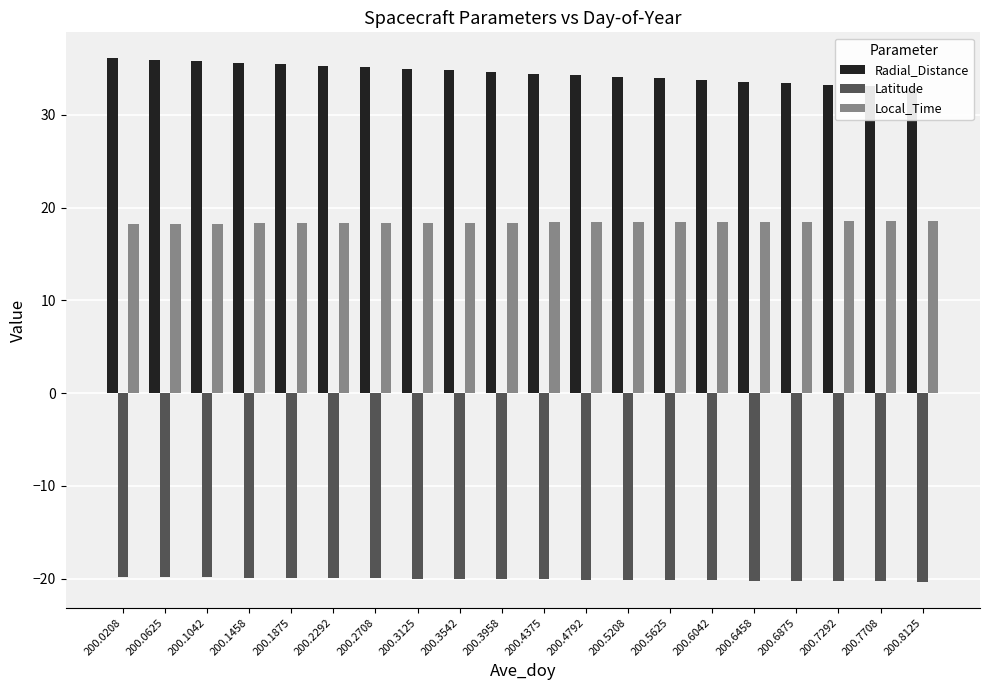

Reading left to right, transcribe all the data shown in this chart.

Radial_Distance: 200.0208=36.1	200.0625=35.9	200.1042=35.8	200.1458=35.6	200.1875=35.4	200.2292=35.3	200.2708=35.1	200.3125=35.0	200.3542=34.8	200.3958=34.6	200.4375=34.5	200.4792=34.3	200.5208=34.1	200.5625=33.9	200.6042=33.8	200.6458=33.6	200.6875=33.4	200.7292=33.2	200.7708=33.1	200.8125=32.9
Latitude: 200.0208=-19.8	200.0625=-19.8	200.1042=-19.9	200.1458=-19.9	200.1875=-19.9	200.2292=-19.9	200.2708=-20.0	200.3125=-20.0	200.3542=-20.0	200.3958=-20.1	200.4375=-20.1	200.4792=-20.1	200.5208=-20.1	200.5625=-20.2	200.6042=-20.2	200.6458=-20.2	200.6875=-20.2	200.7292=-20.3	200.7708=-20.3	200.8125=-20.3
Local_Time: 200.0208=18.2	200.0625=18.3	200.1042=18.3	200.1458=18.3	200.1875=18.3	200.2292=18.3	200.2708=18.3	200.3125=18.3	200.3542=18.4	200.3958=18.4	200.4375=18.4	200.4792=18.4	200.5208=18.4	200.5625=18.4	200.6042=18.5	200.6458=18.5	200.6875=18.5	200.7292=18.5	200.7708=18.5	200.8125=18.5